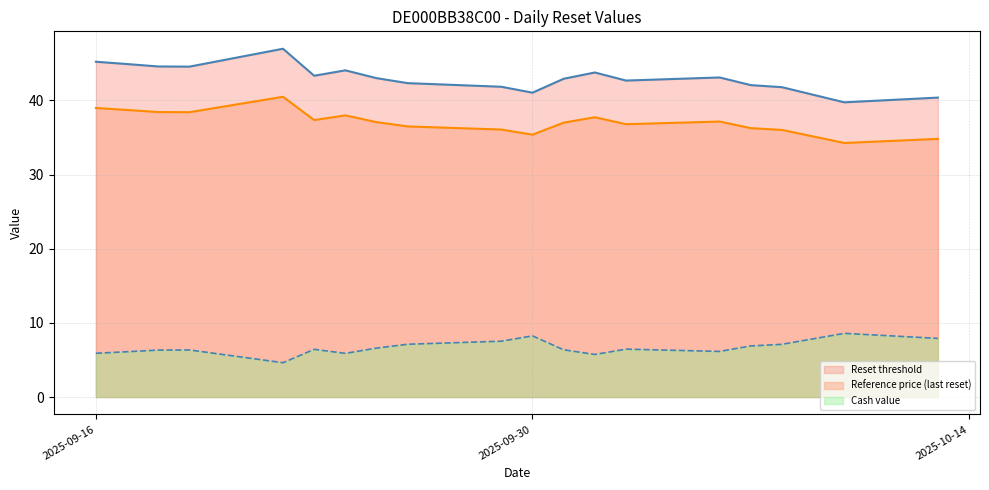

How many lines are shown in the chart?

3